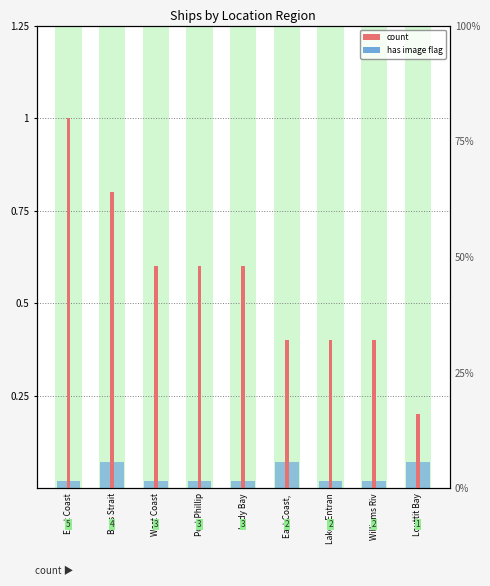

At Lady Bay, list the series in order from smallest to largest.

has image, count